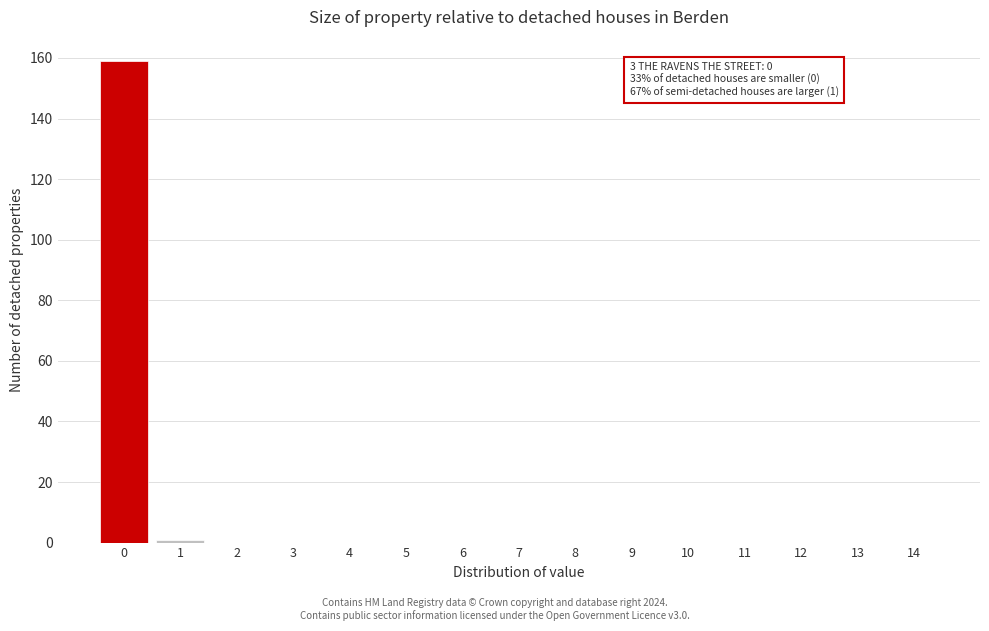

Reading left to right, transcribe all the data shown in this chart.

0=159	1=1	2=0	3=0	4=0	5=0	6=0	7=0	8=0	9=0	10=0	11=0	12=0	13=0	14=0